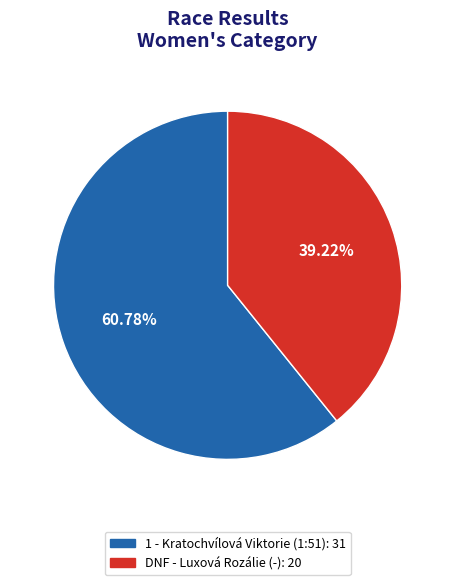

To the nearest percent, what is the average slice percentage?

50%